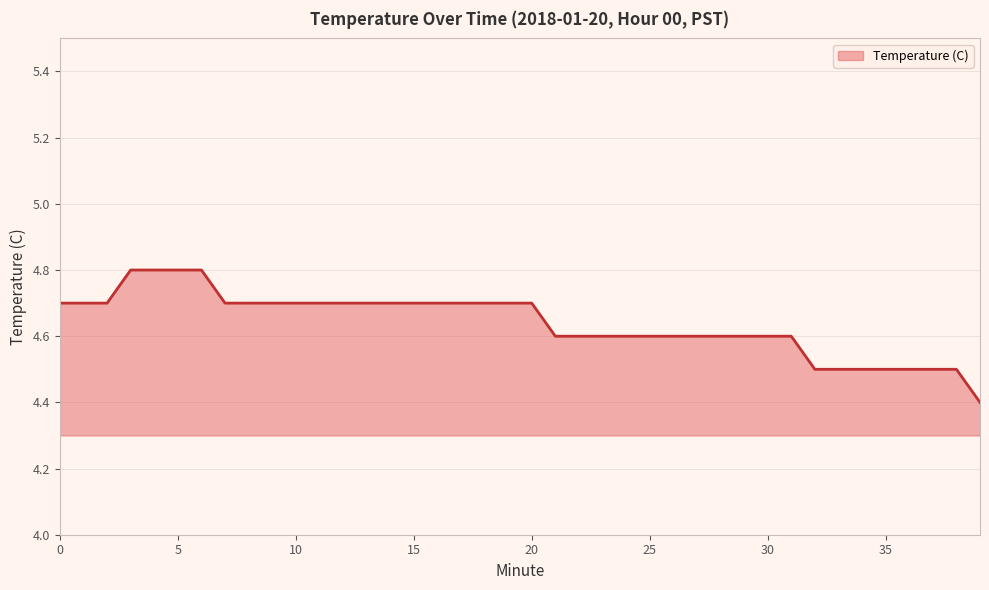

What is the smallest value displayed?

4.4